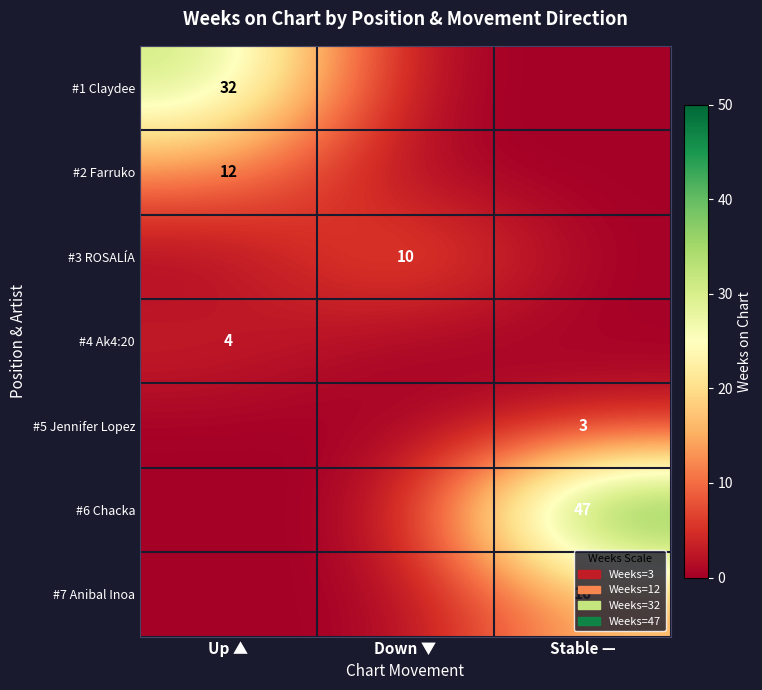

What is the maximum value for #1 Claydee?

32